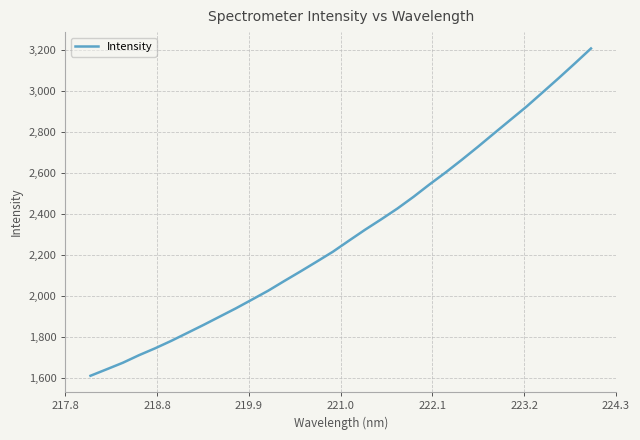

What is the difference between the maximum and minimum values?

1595.8